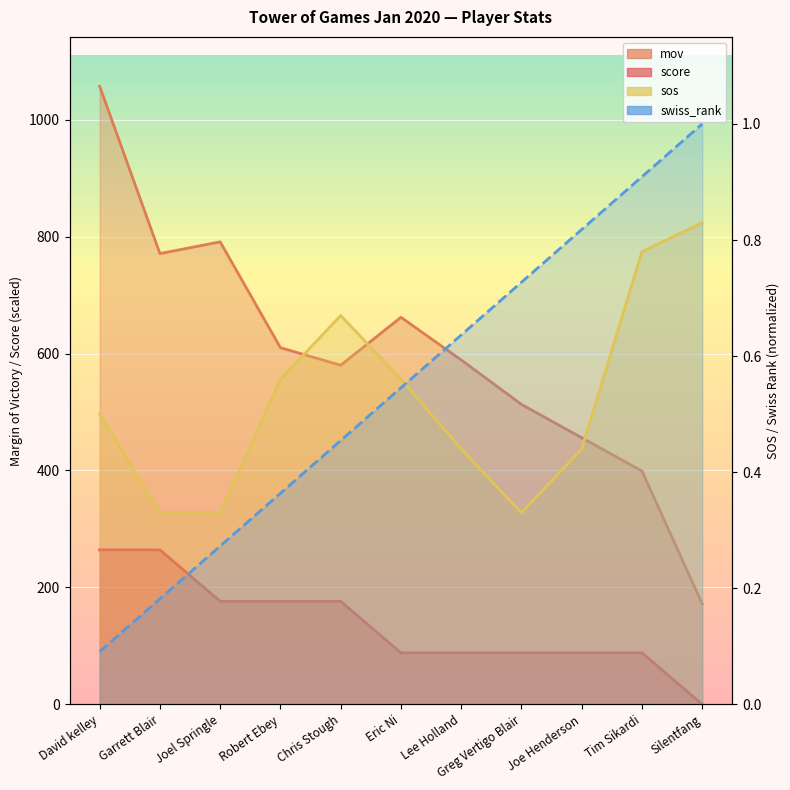

Which series has the largest total across all categories?

mov